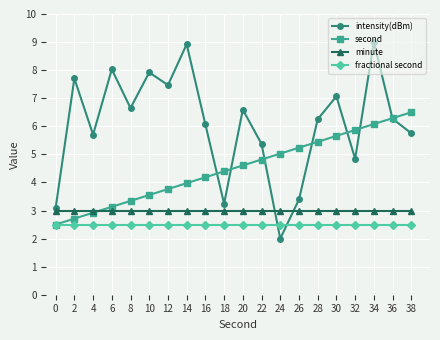

At which category is the sum across all series the highest?

34